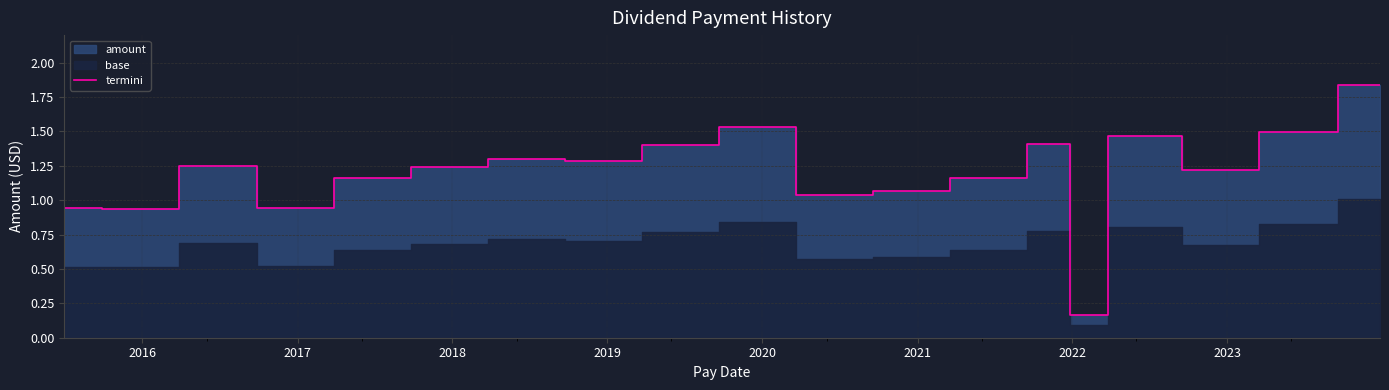

Reading left to right, list all the values displayed in this chart.

0.9	0.9	1.3	0.9	1.2	1.2	1.3	1.3	1.4	1.5	1.0	1.1	1.2	1.4	0.2	1.5	1.2	1.5	1.8